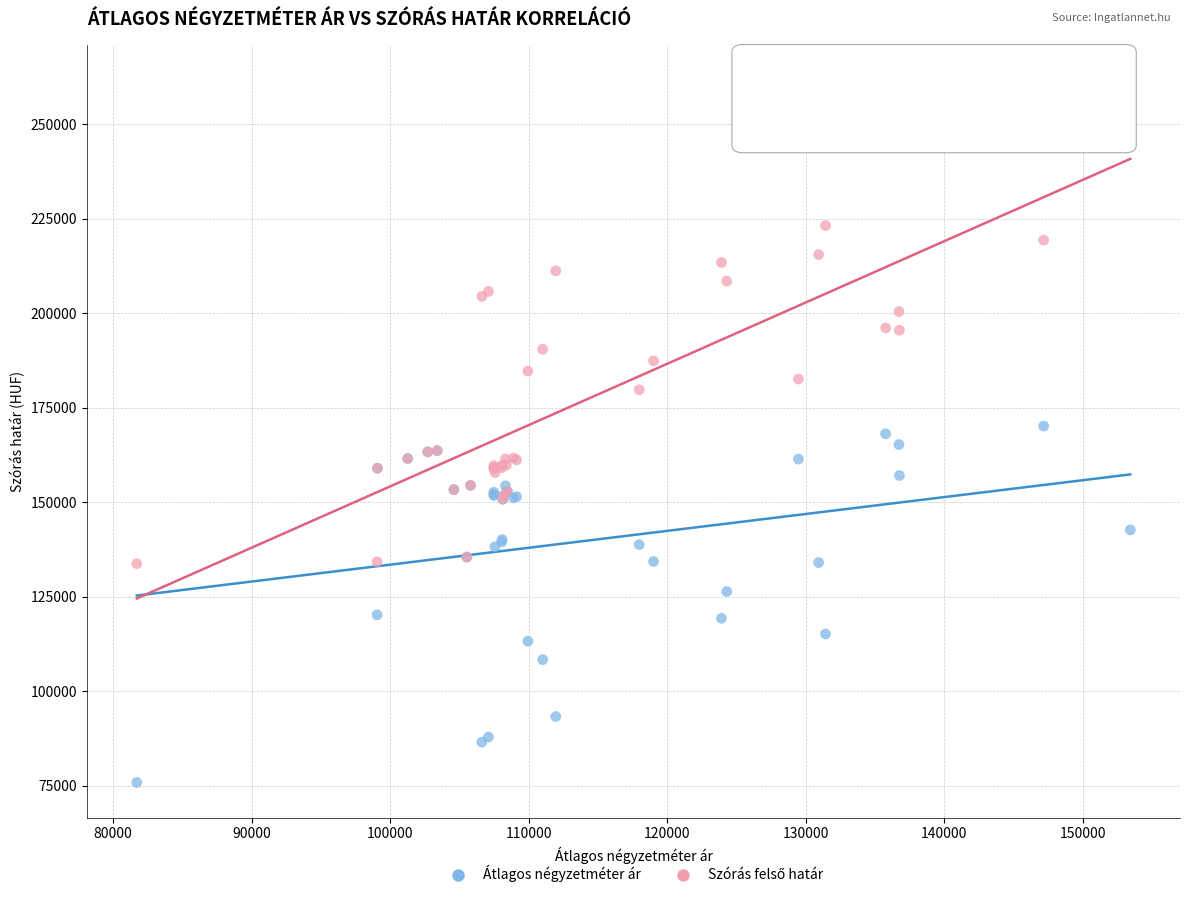

What is the X range (max minus min) for the scatter plot?

71727